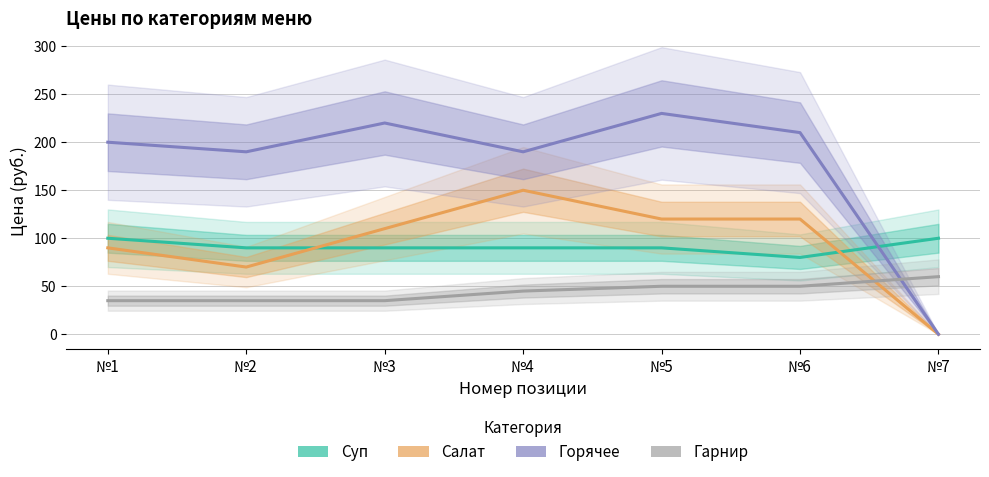

Between №2 and №6, which is larger?

№2